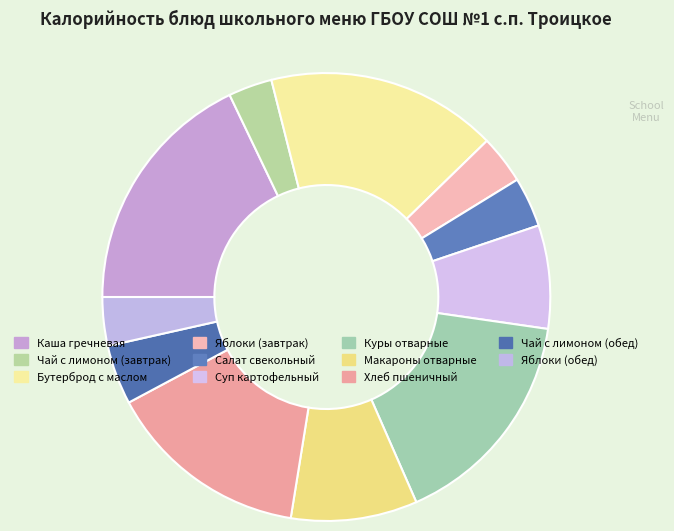

To the nearest percent, what is the difference between the largest and smallest slice percentages?

15%